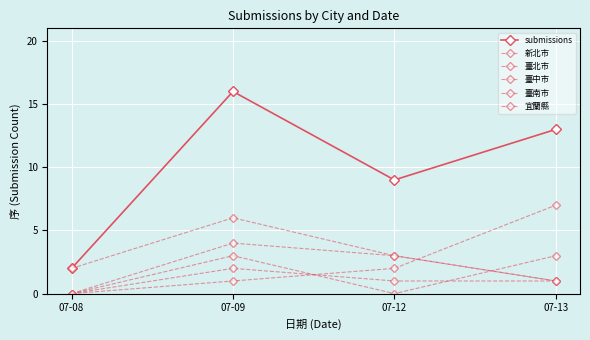

Is this an area chart (filled region under the line)?

No